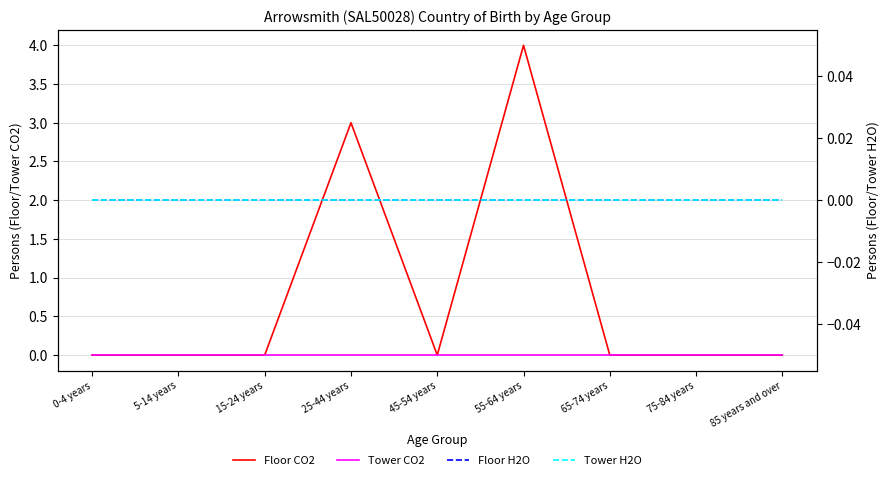

True or false: Floor CO2 and Tower CO2 intersect in this chart.

False